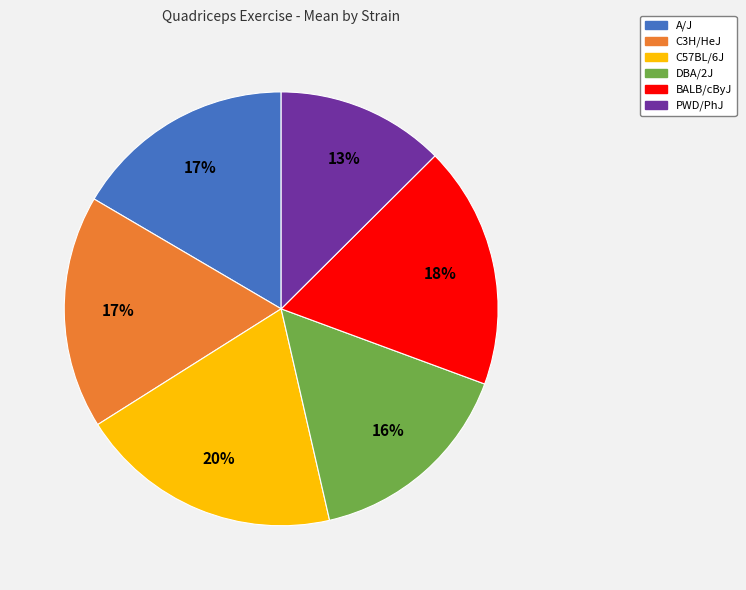

Is it true that DBA/2J is 16% of the pie?

True